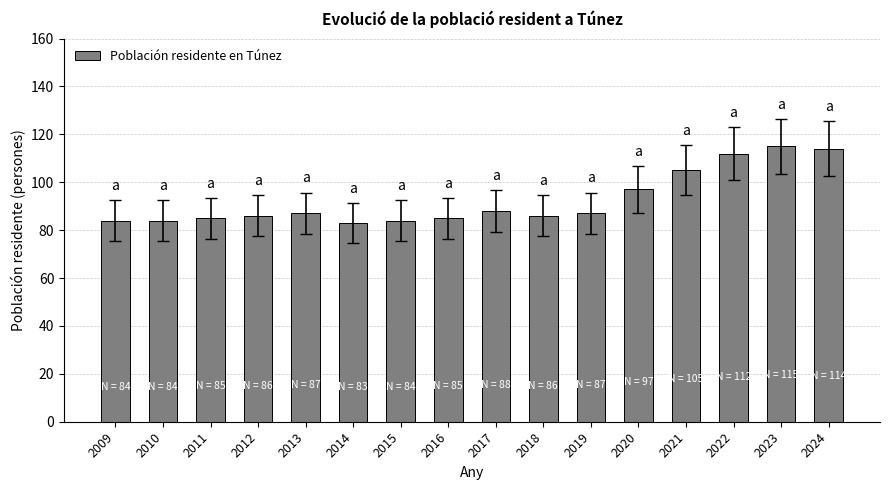

What is the smallest value displayed?

83